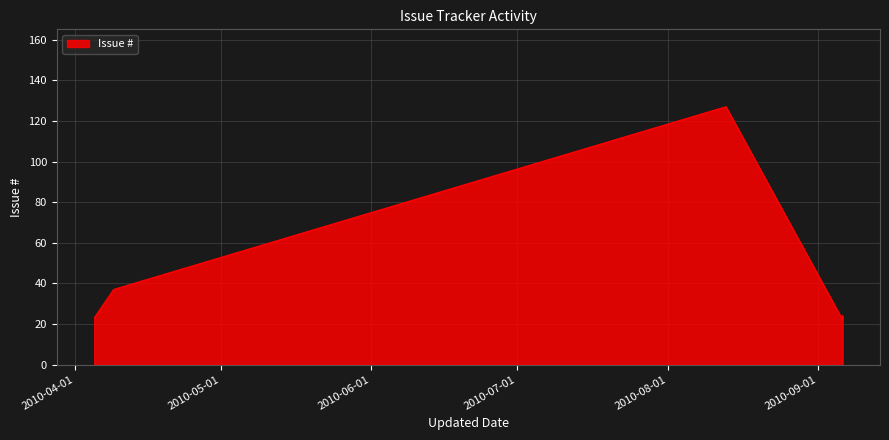

What is the difference between the second highest and minimum values?

15